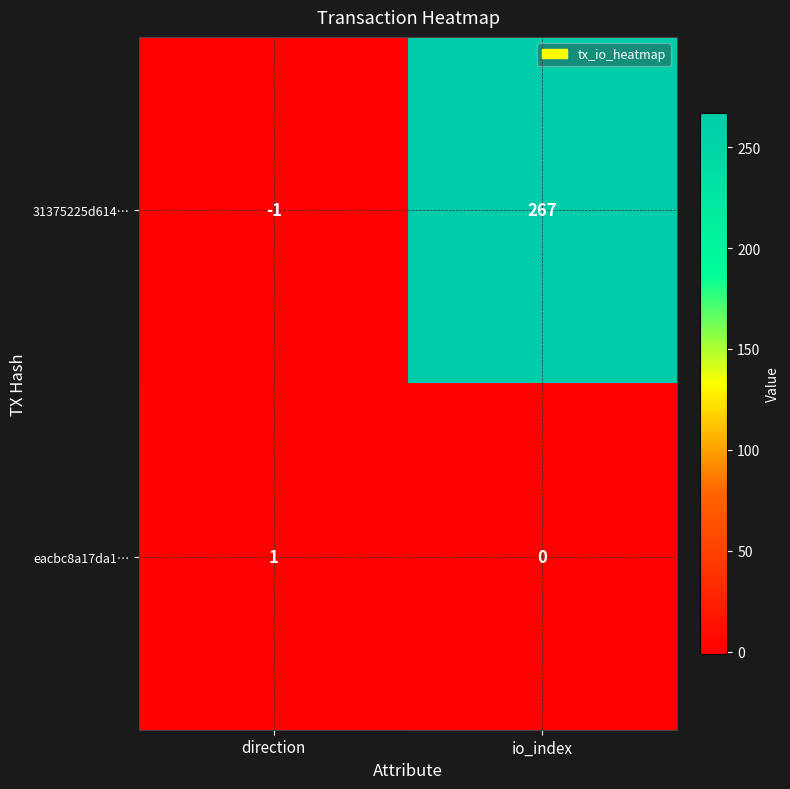

At which label does eacbc8a17da1… reach its minimum?

io_index